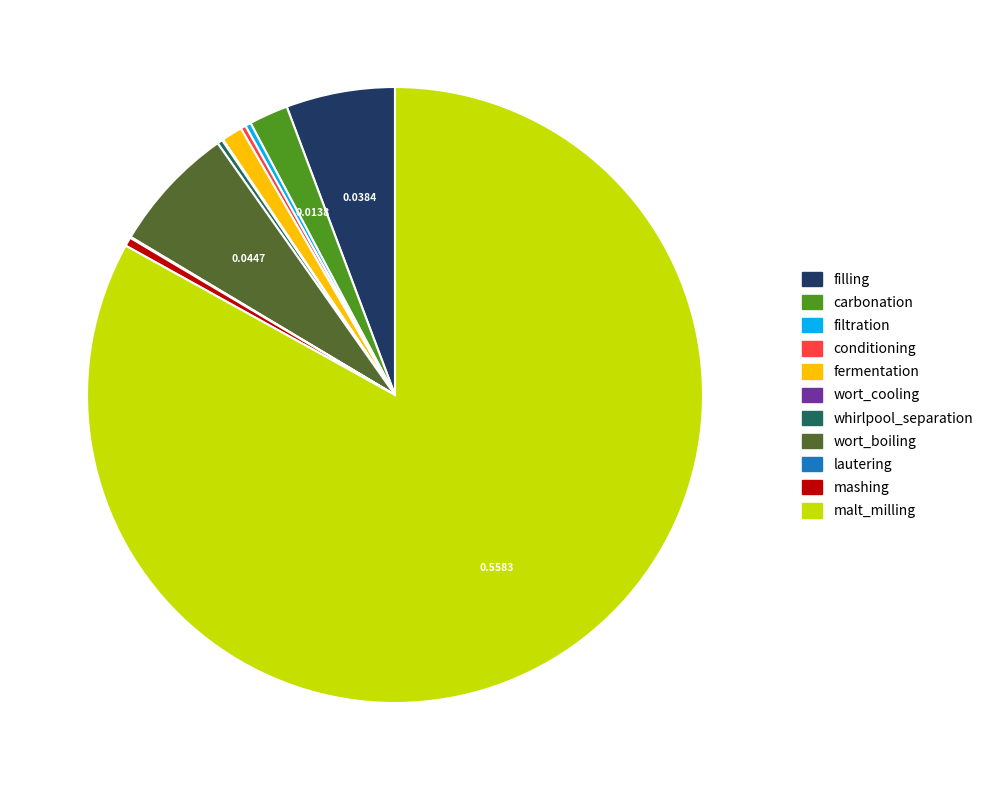

Which slice is the largest?

malt_milling